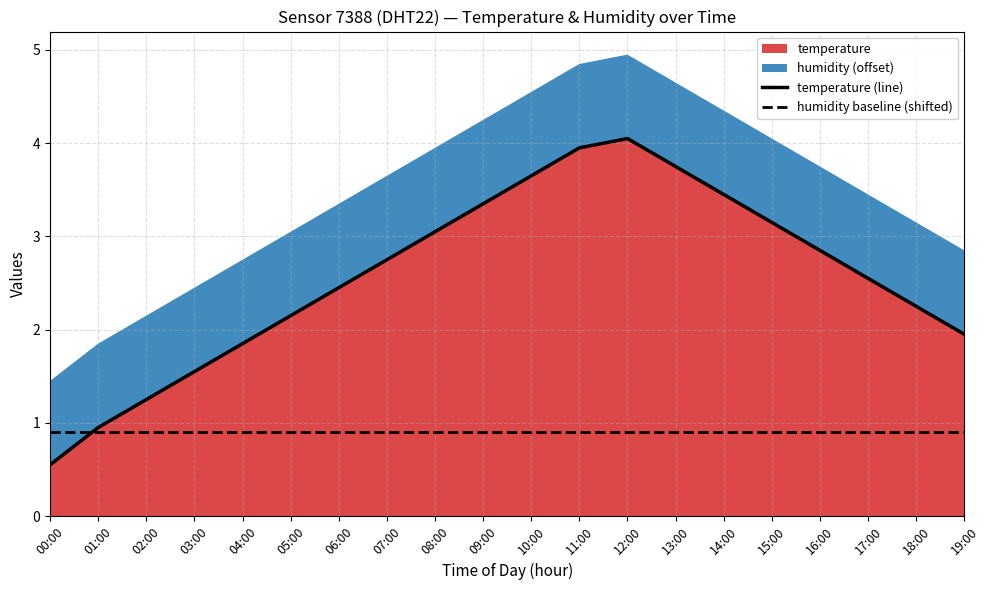

Reading left to right, transcribe all the data shown in this chart.

temperature (line): 00:00=0.6	01:00=0.9	02:00=1.2	03:00=1.6	04:00=1.9	05:00=2.1	06:00=2.5	07:00=2.8	08:00=3.0	09:00=3.4	10:00=3.6	11:00=4.0	12:00=4.0	13:00=3.8	14:00=3.5	15:00=3.1	16:00=2.9	17:00=2.5	18:00=2.2	19:00=1.9
humidity baseline (shifted): 00:00=0.9	01:00=0.9	02:00=0.9	03:00=0.9	04:00=0.9	05:00=0.9	06:00=0.9	07:00=0.9	08:00=0.9	09:00=0.9	10:00=0.9	11:00=0.9	12:00=0.9	13:00=0.9	14:00=0.9	15:00=0.9	16:00=0.9	17:00=0.9	18:00=0.9	19:00=0.9